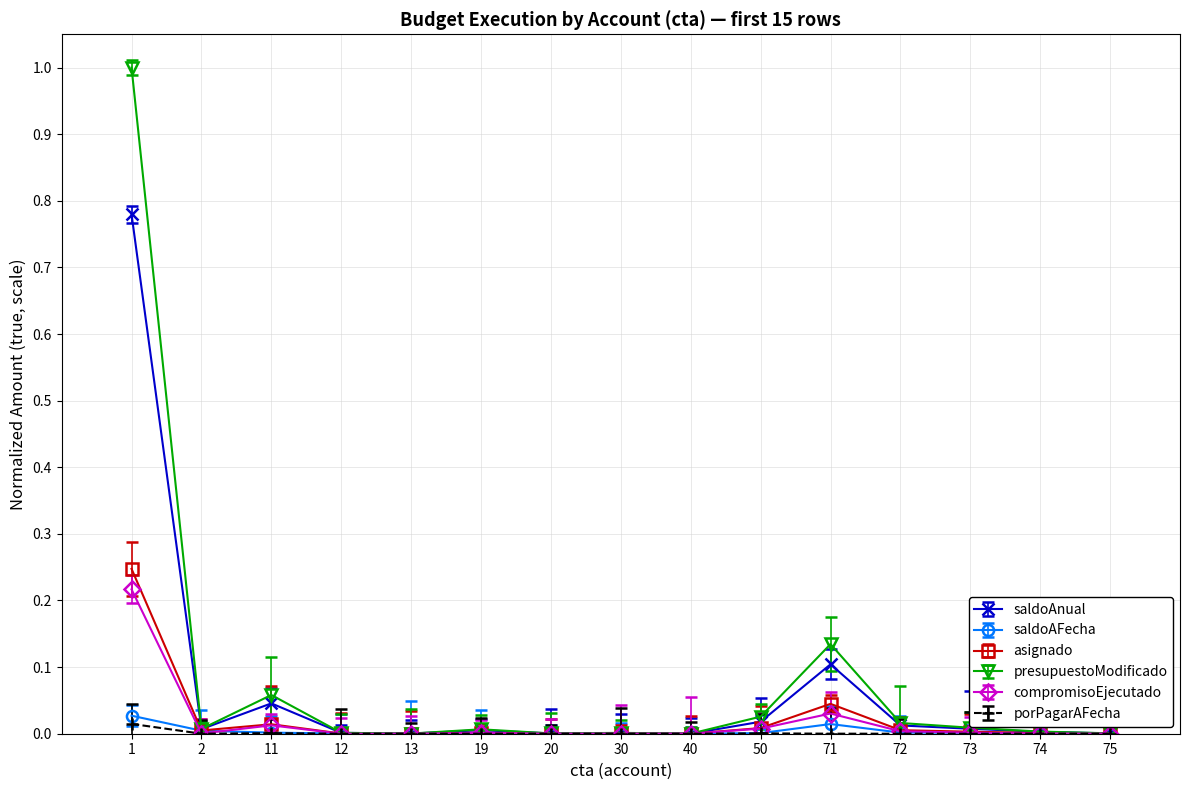

What are all the series names shown in the legend?

saldoAnual, saldoAFecha, asignado, presupuestoModificado, compromisoEjecutado, porPagarAFecha